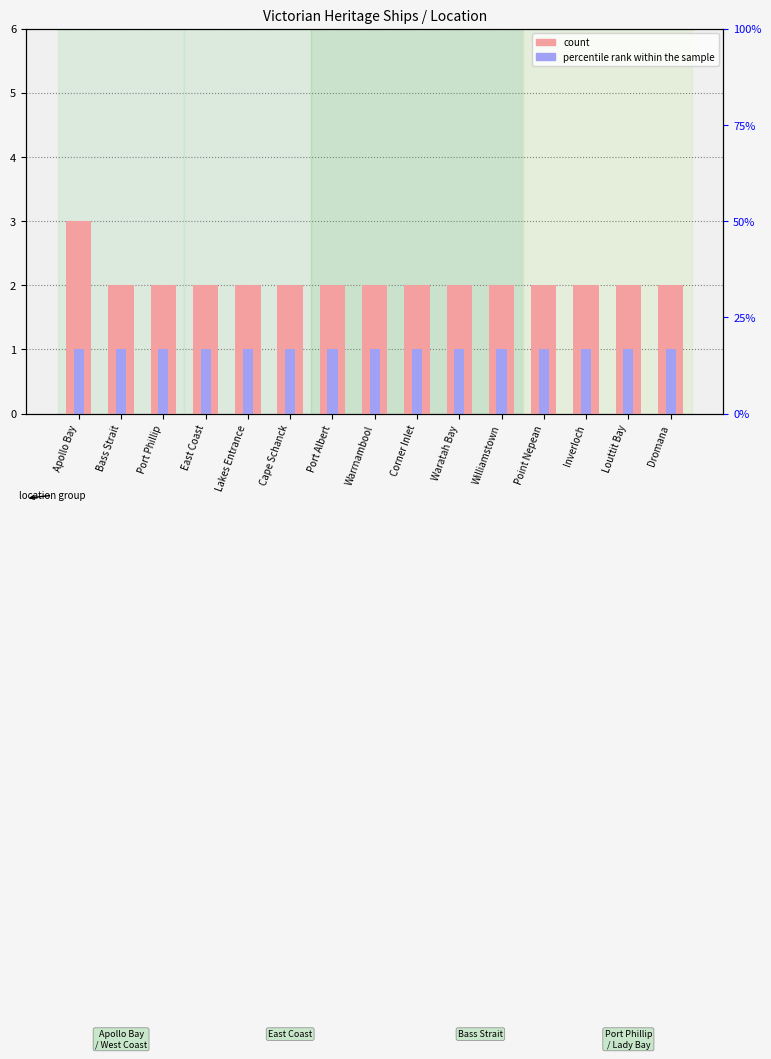

What is the label of the 7th bar from the left?

Port Albert